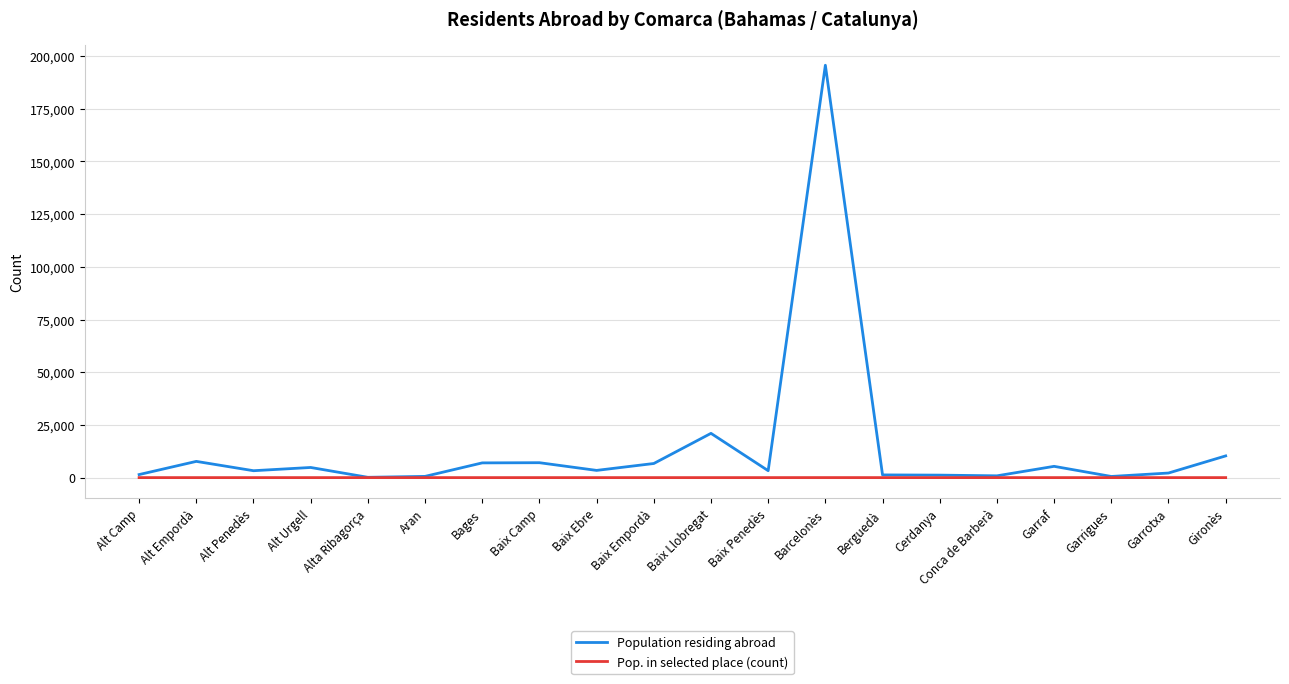

Which series has the largest total across all categories?

Population residing abroad